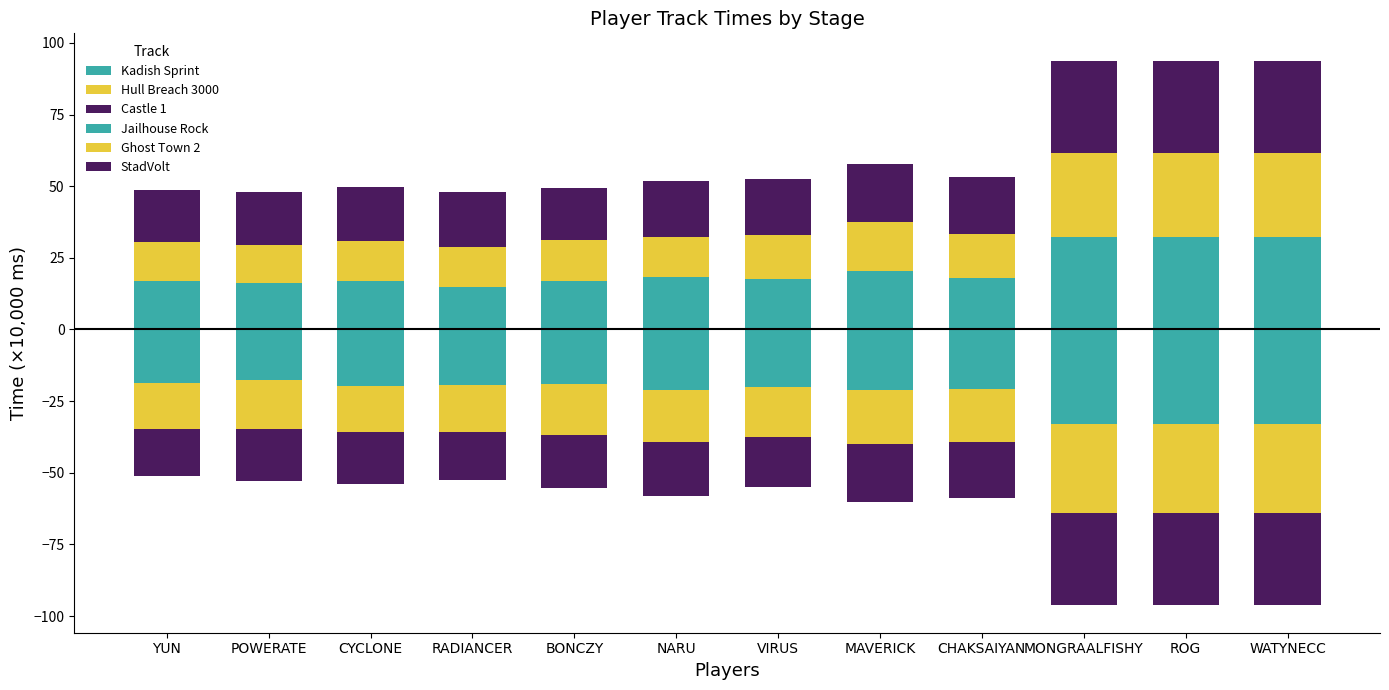

Which series has the widest spread of values?

Kadish Sprint